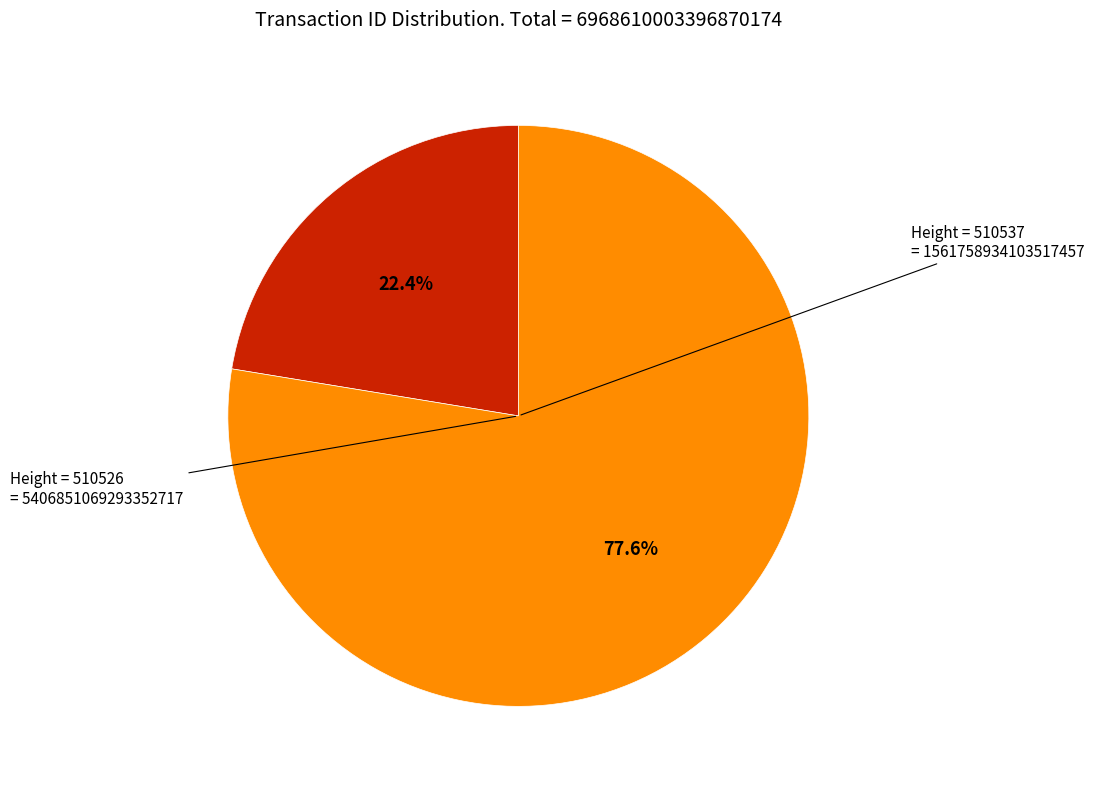

Is there any slice that represents more than half of the pie?

Yes